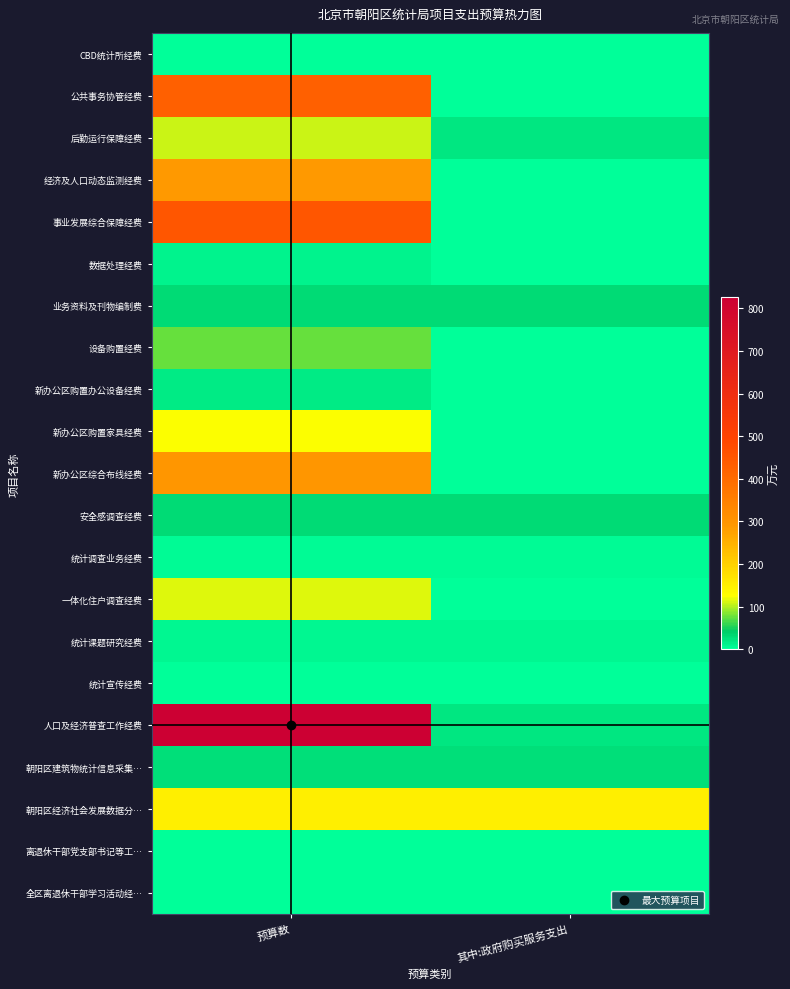

Which has a higher value, 其中:政府购买服务支出 or 预算数?

预算数